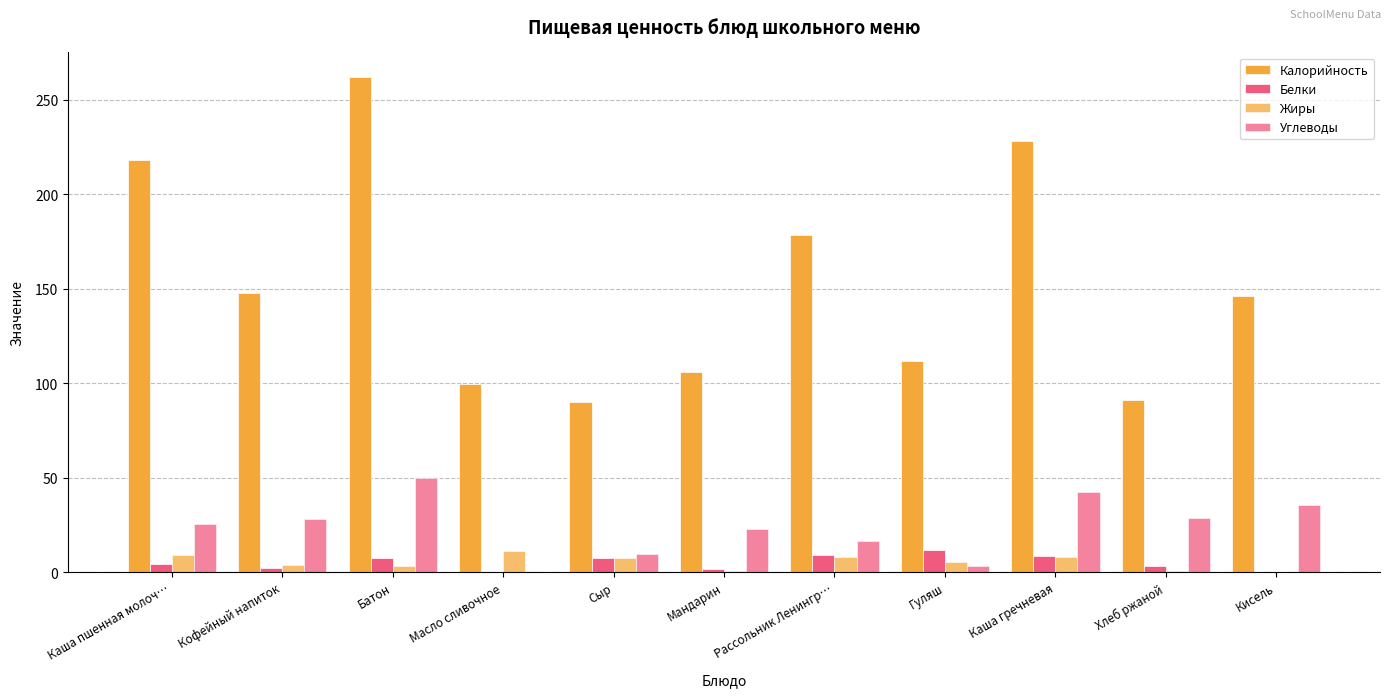

Which series changed the most between Хлеб ржаной and Кисель?

Калорийность